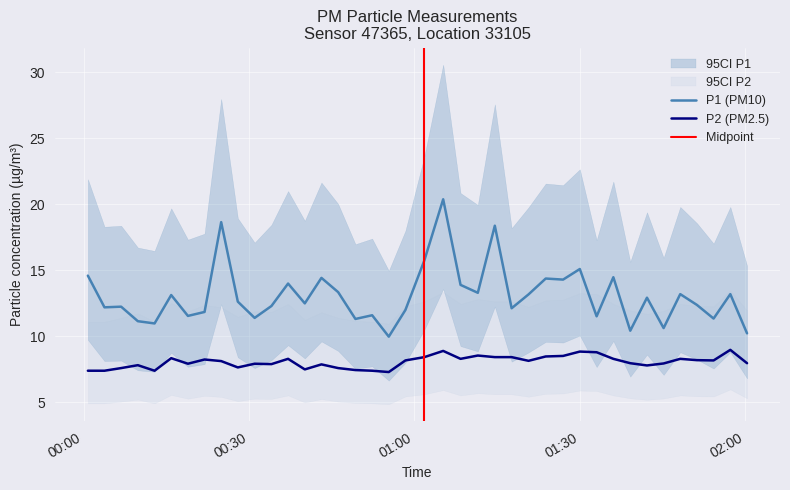

True or false: P2 (PM2.5) and P1 (PM10) cross at least once.

False